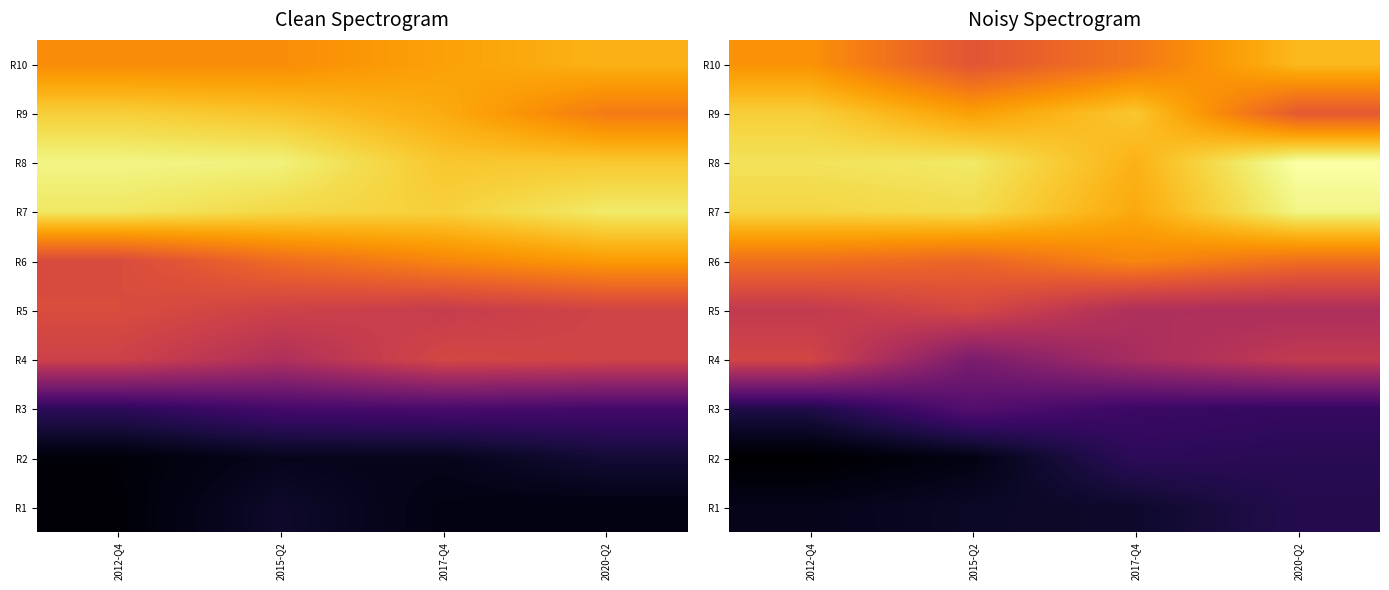

What is the sum of all R9 values?

137765.7